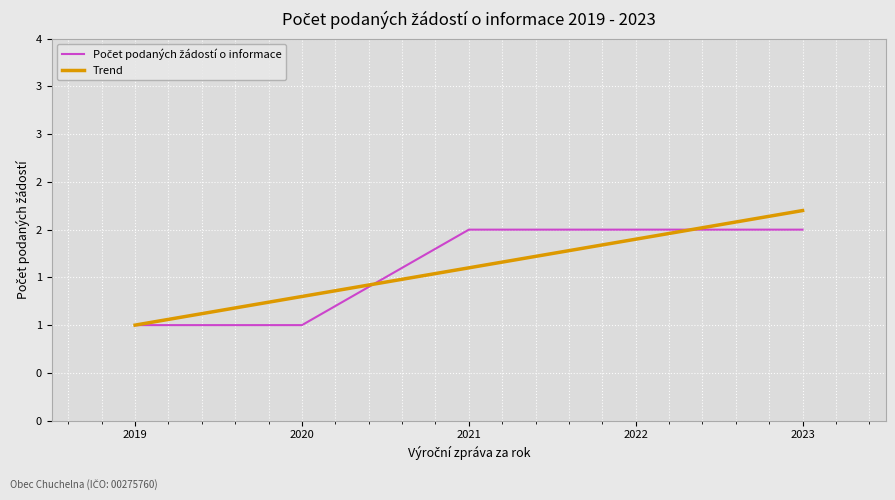

True or false: Trend and Počet podaných žádostí o informace intersect in this chart.

True